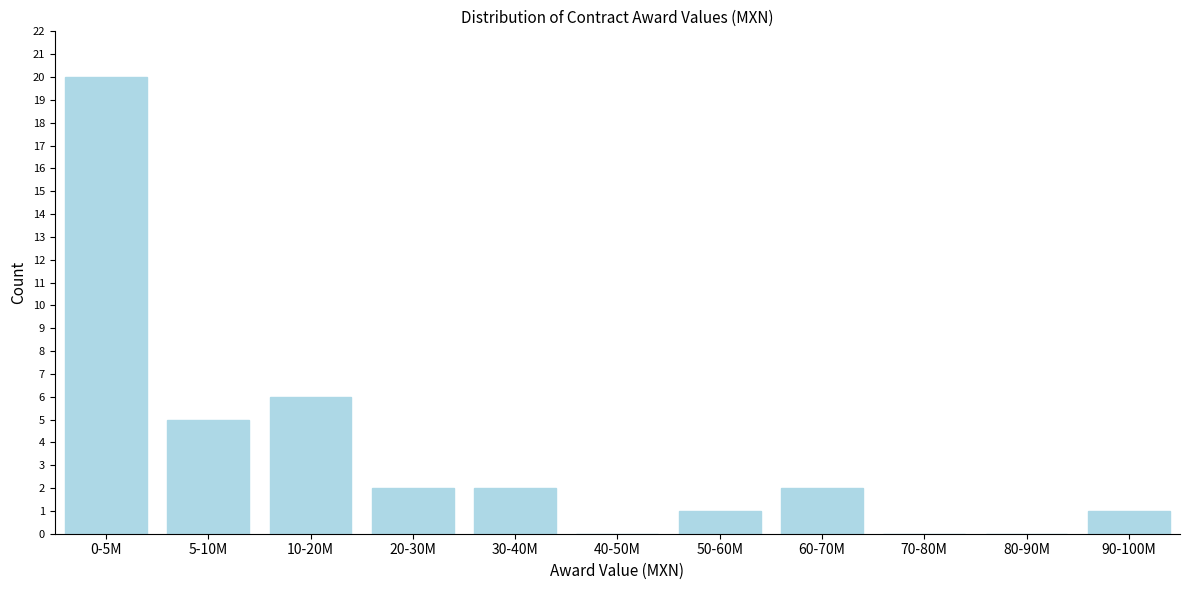

Reading left to right, transcribe all the data shown in this chart.

0-5M=20	5-10M=5	10-20M=6	20-30M=2	30-40M=2	40-50M=0	50-60M=1	60-70M=2	70-80M=0	80-90M=0	90-100M=1